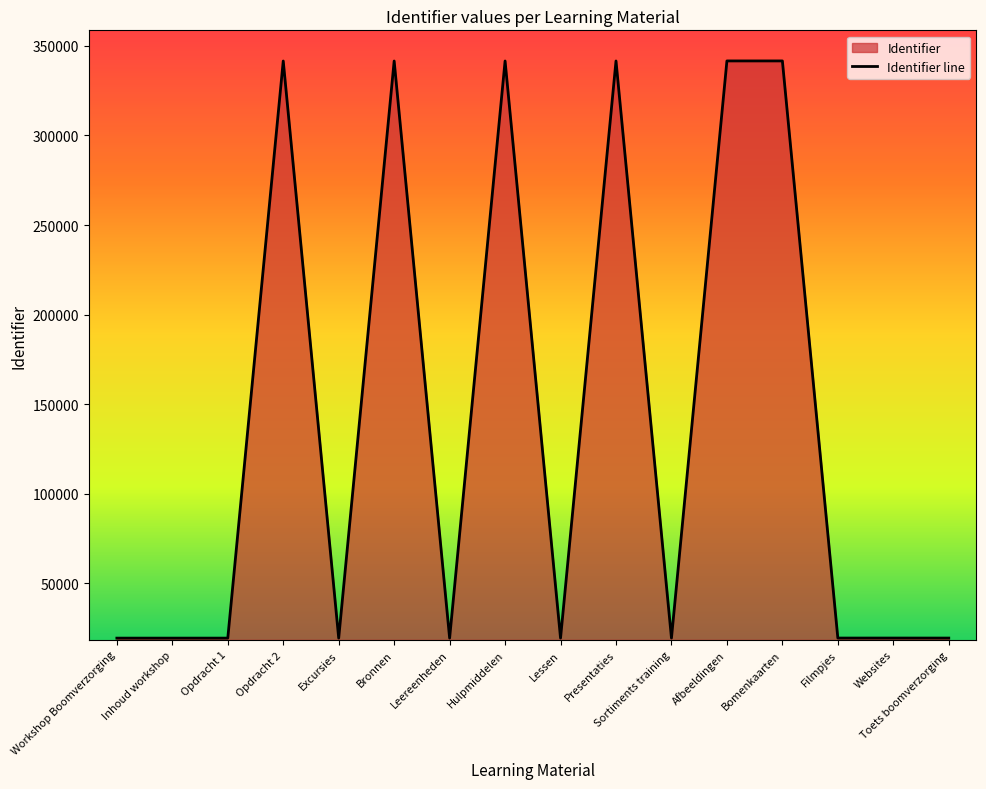

What is the ratio of the value at Toets boomverzorging to the value at Afbeeldingen?

0.1